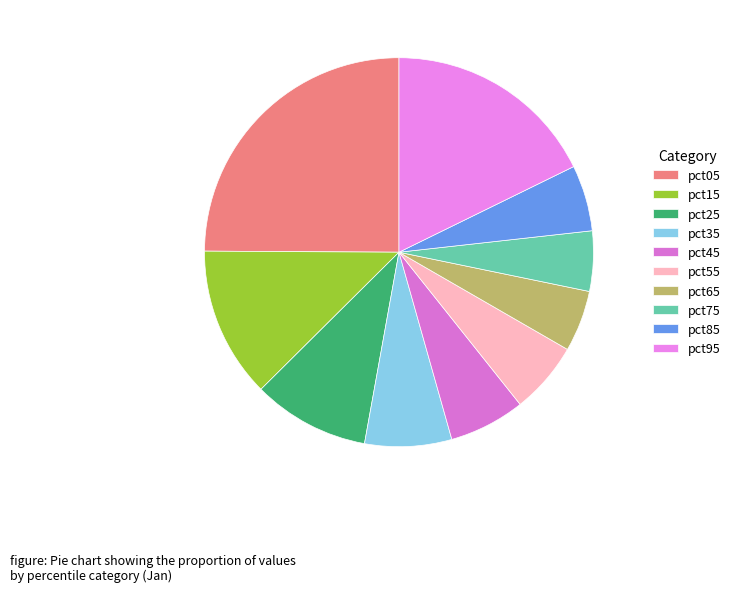

What portion of the pie excludes pct05?

75.1%